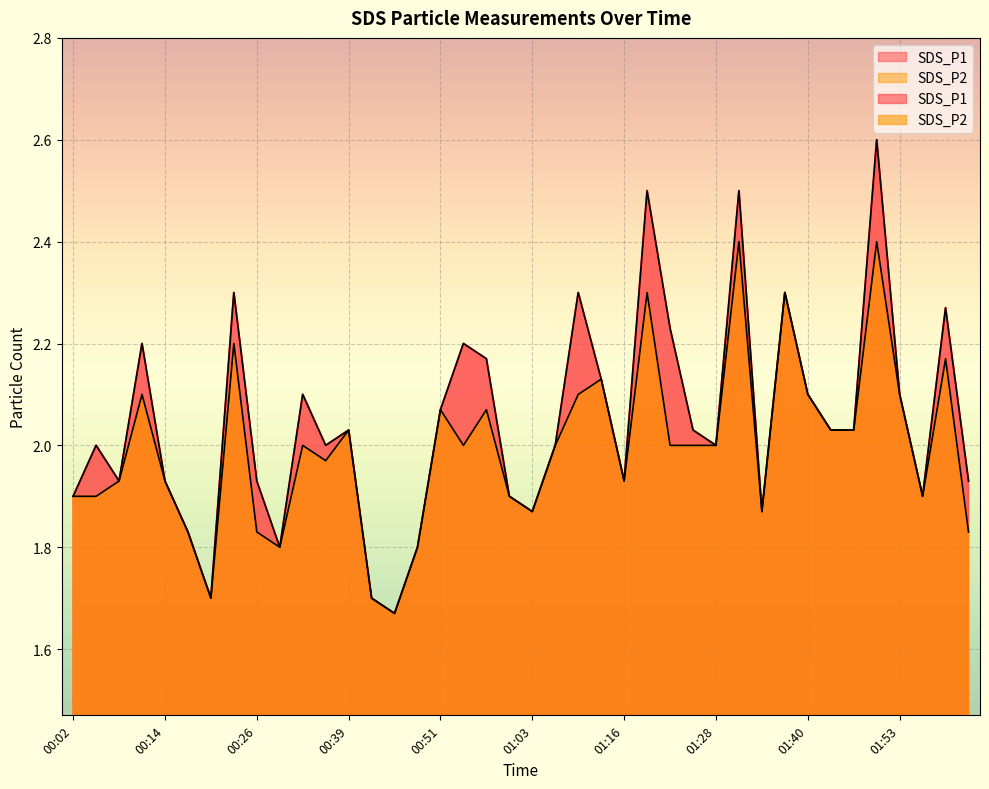

Reading right to left, what are all the values shown in this chart?

SDS_P1: 02:02=1.9	01:59=2.3	01:56=1.9	01:53=2.1	01:50=2.6	01:46=2.0	01:43=2.0	01:40=2.1	01:37=2.3	01:34=1.9	01:31=2.5	01:28=2.0	01:25=2.0	01:22=2.2	01:19=2.5	01:16=1.9	01:13=2.1	01:10=2.3	01:06=2.0	01:03=1.9	01:00=1.9	00:57=2.2	00:54=2.2	00:51=2.1	00:48=1.8	00:45=1.7	00:42=1.7	00:39=2.0	00:36=2.0	00:33=2.1	00:29=1.8	00:26=1.9	00:23=2.3	00:20=1.7	00:17=1.8	00:14=1.9	00:11=2.2	00:08=1.9	00:05=2.0	00:02=1.9
SDS_P2: 02:02=1.8	01:59=2.2	01:56=1.9	01:53=2.1	01:50=2.4	01:46=2.0	01:43=2.0	01:40=2.1	01:37=2.3	01:34=1.9	01:31=2.4	01:28=2.0	01:25=2.0	01:22=2.0	01:19=2.3	01:16=1.9	01:13=2.1	01:10=2.1	01:06=2.0	01:03=1.9	01:00=1.9	00:57=2.1	00:54=2.0	00:51=2.1	00:48=1.8	00:45=1.7	00:42=1.7	00:39=2.0	00:36=2.0	00:33=2.0	00:29=1.8	00:26=1.8	00:23=2.2	00:20=1.7	00:17=1.8	00:14=1.9	00:11=2.1	00:08=1.9	00:05=1.9	00:02=1.9